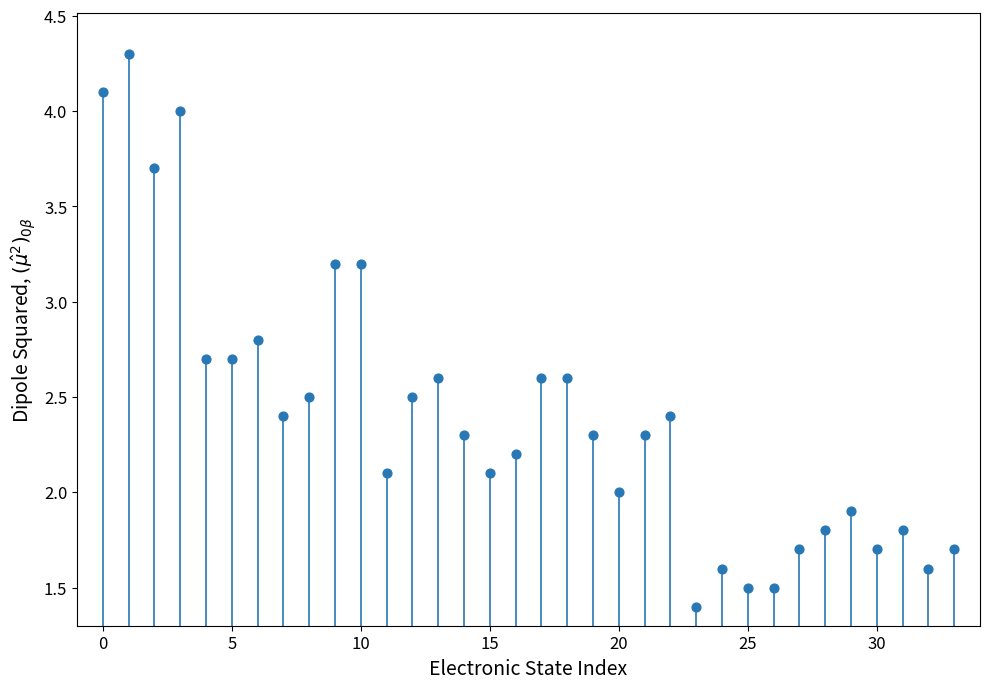

What is the range of Y values (max minus min)?

2.9